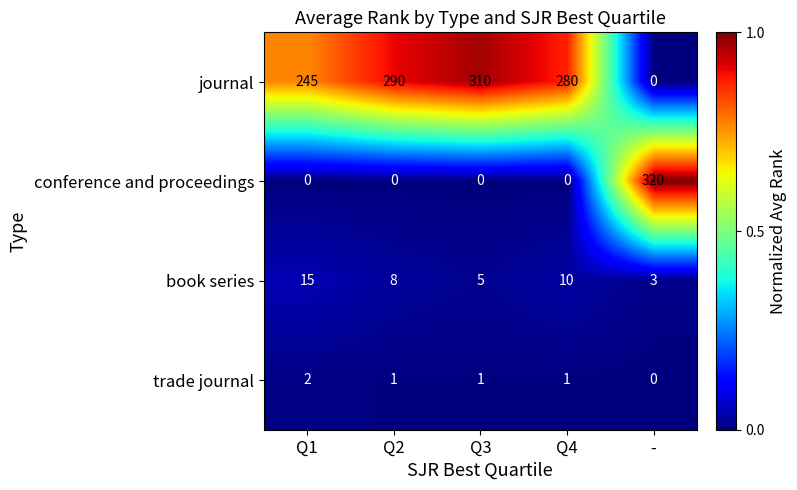

How many data points does each series have?

5